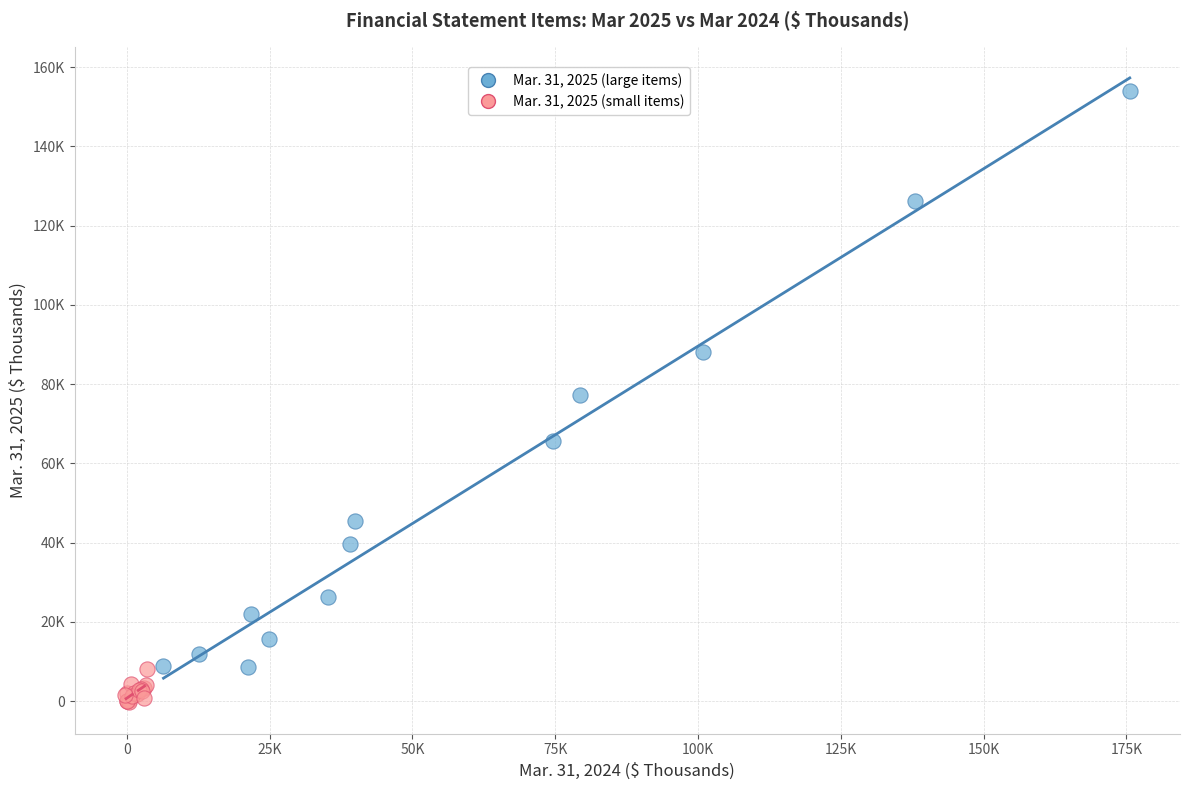

What are all the series names shown in the legend?

Mar. 31, 2025 (large items), Mar. 31, 2025 (small items)